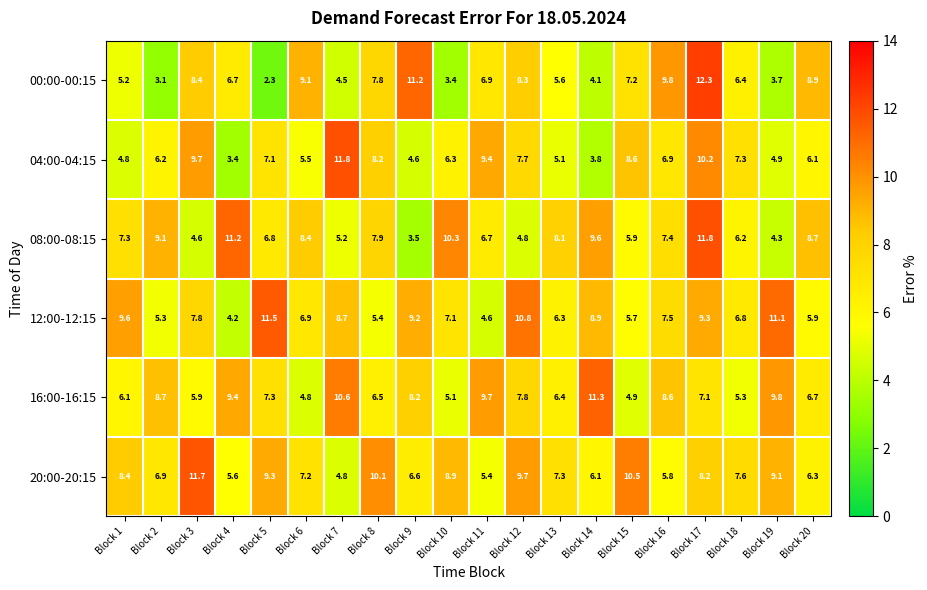

At which category does the chart reach its minimum across all series?

Block 5